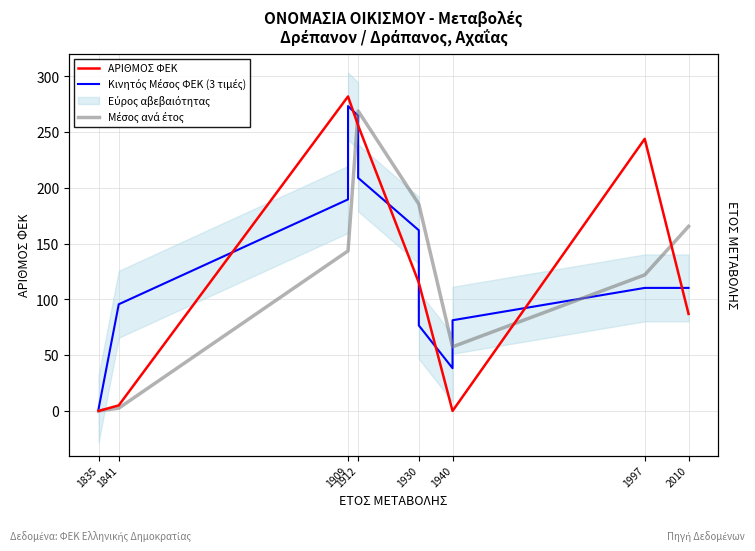

Reading right to left, extract all data points from this chart.

87	244	0	0	115	115	256	256	256	282	282	5	0